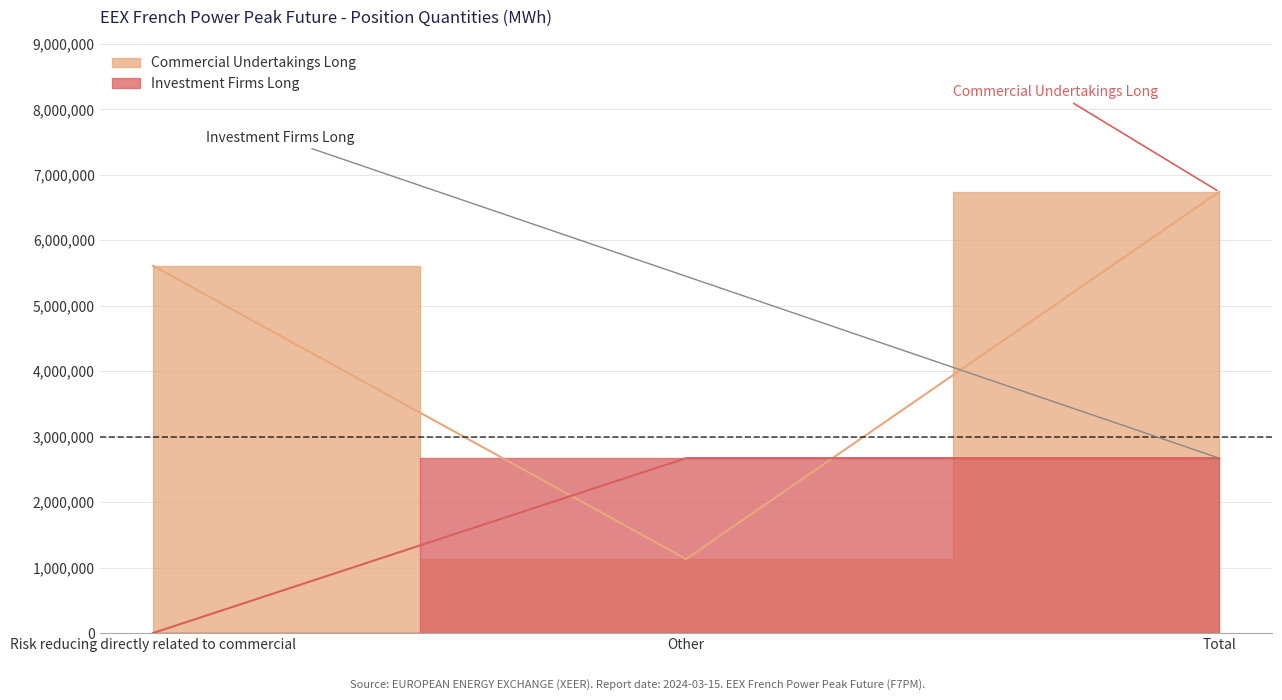

What is the average value of the Investment Firms Long series?

1780552